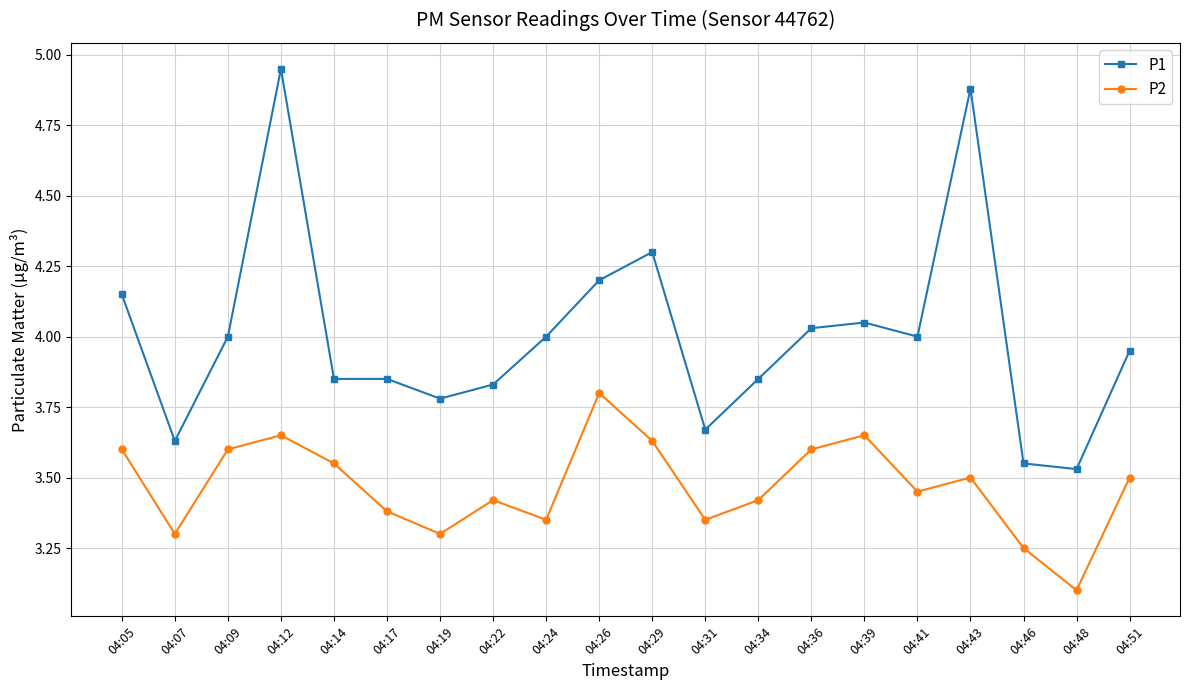

At which label does P1 reach its peak?

04:12